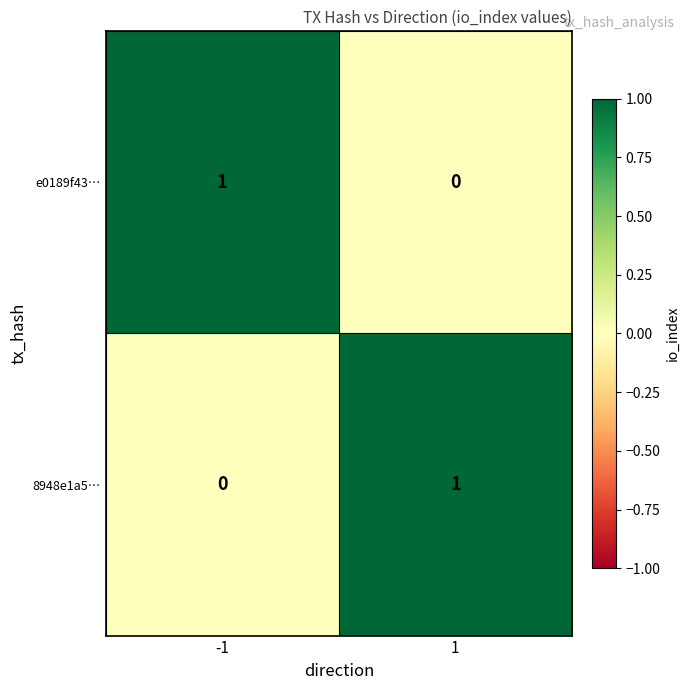

What is the total value across all series at 1?

1